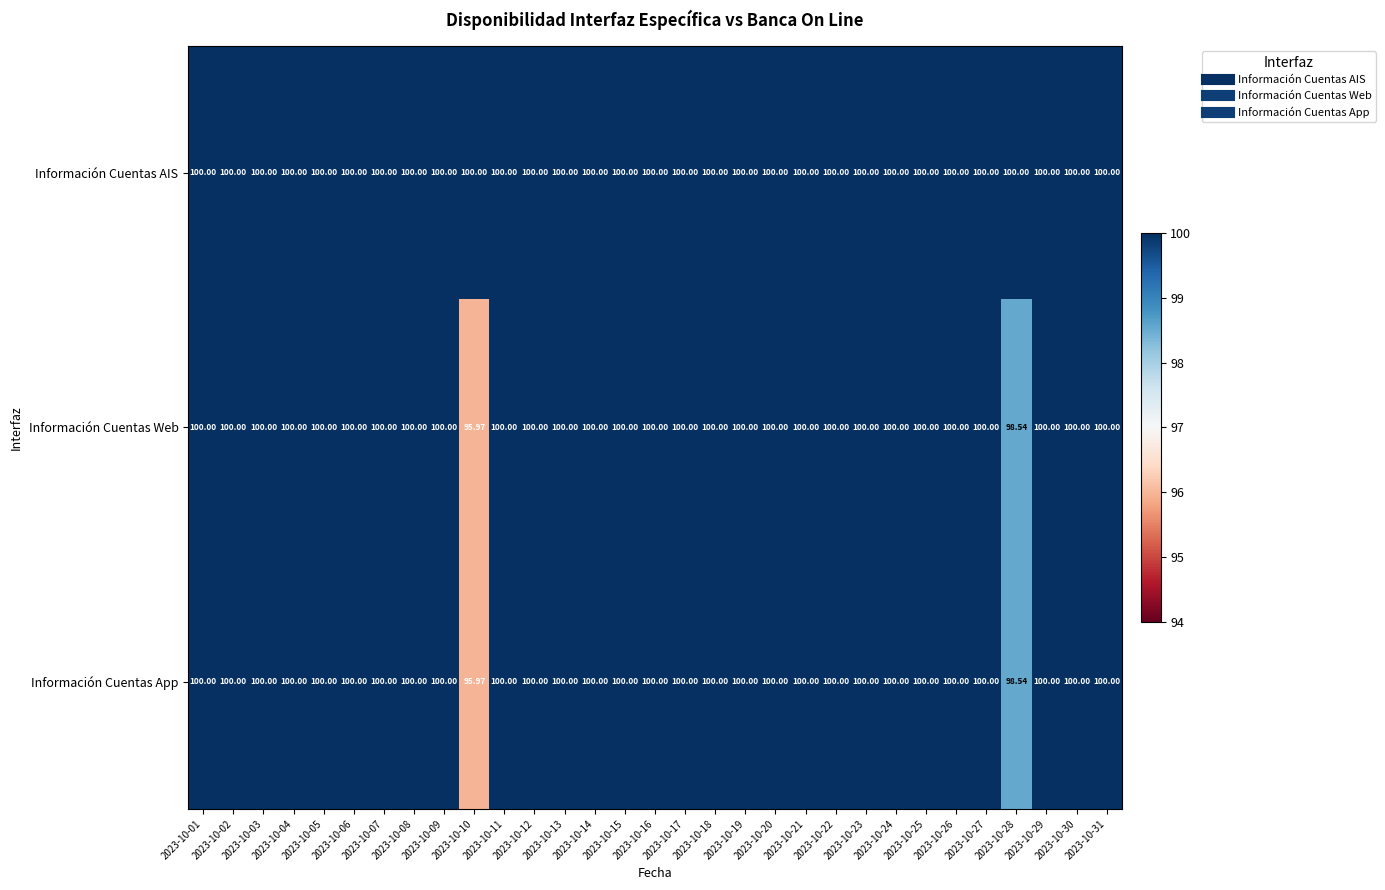

At how many categories does at least one series exceed 97?

31